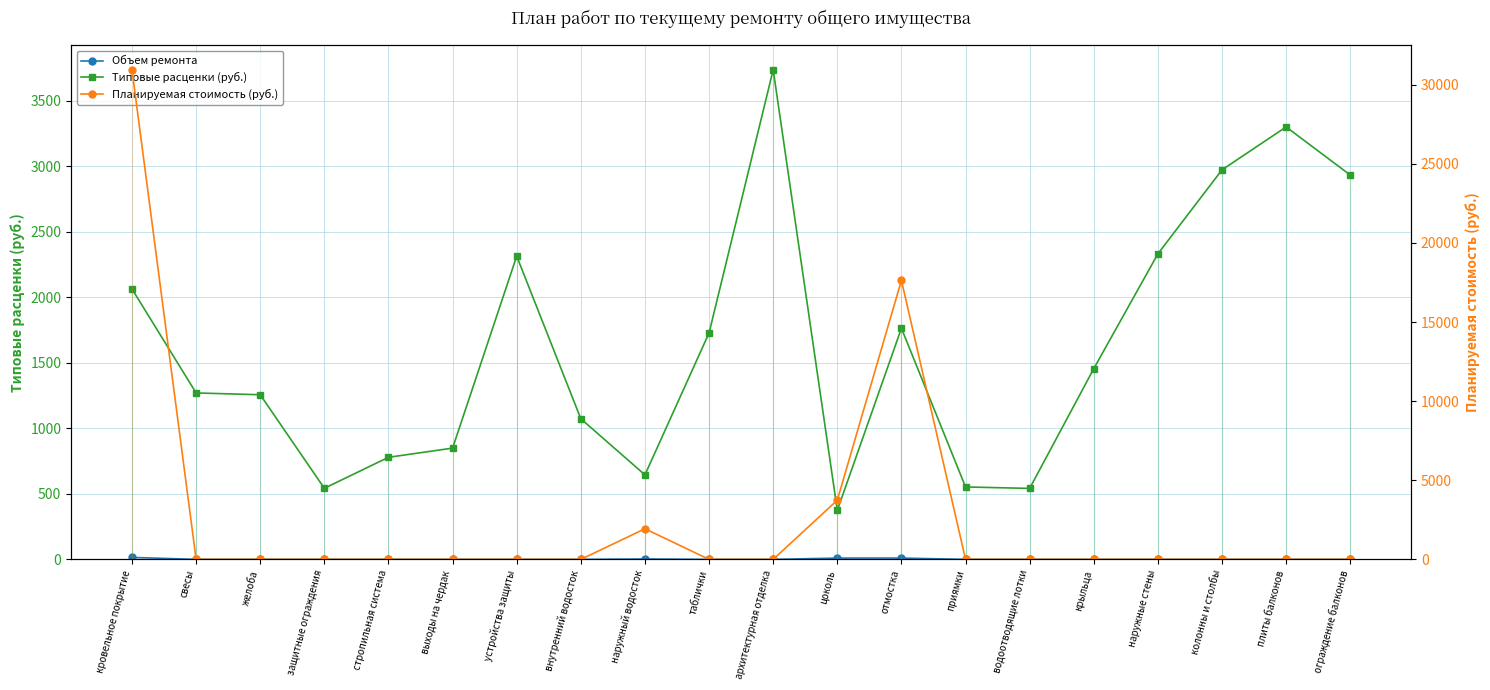

Is it true that Планируемая стоимость (руб.) equals 21479.1 at стропильная система?

False